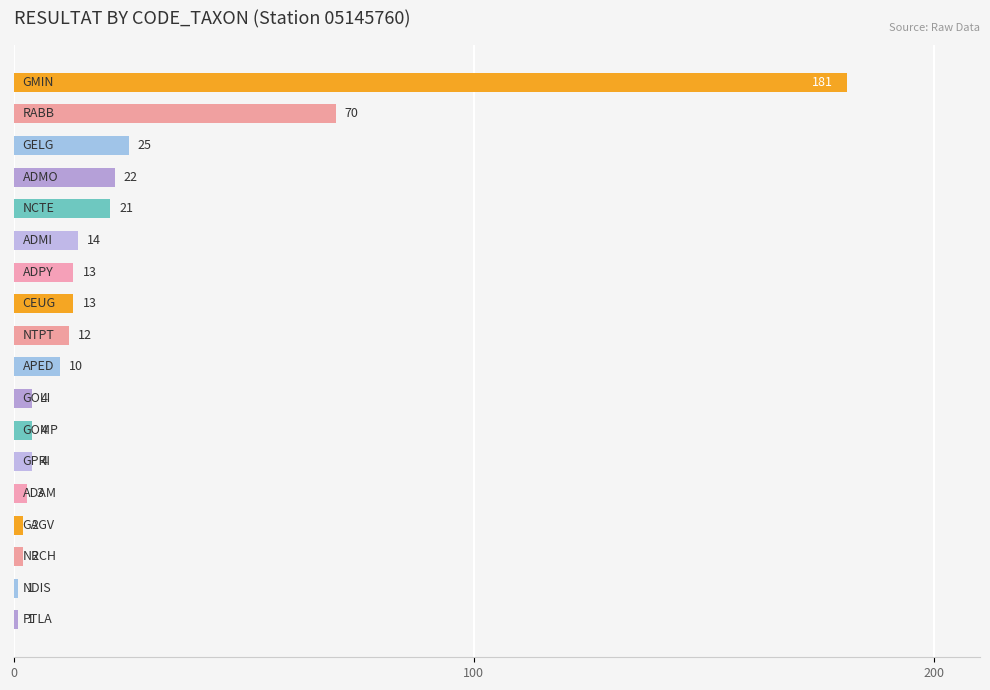

What is the greatest value displayed?

181